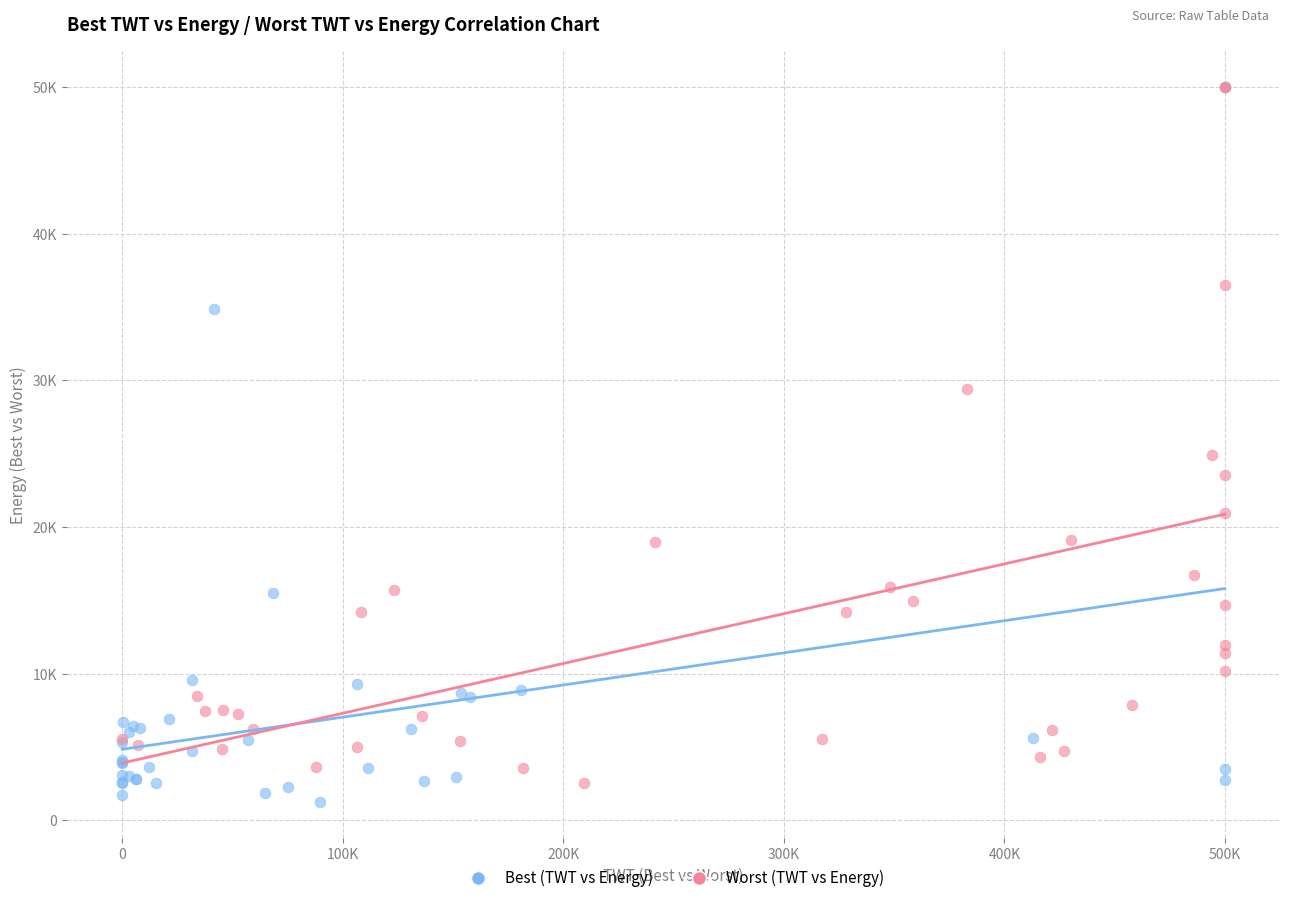

What are all the series names shown in the legend?

Best (TWT vs Energy), Worst (TWT vs Energy)